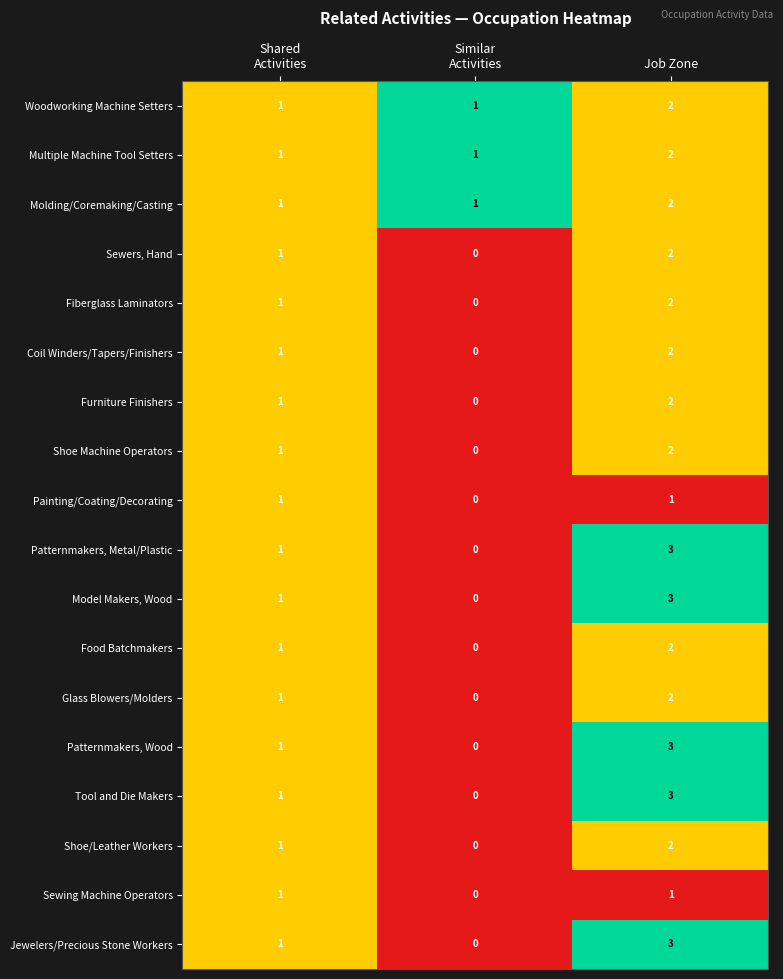

What is the sum of all Sewers, Hand values?

3